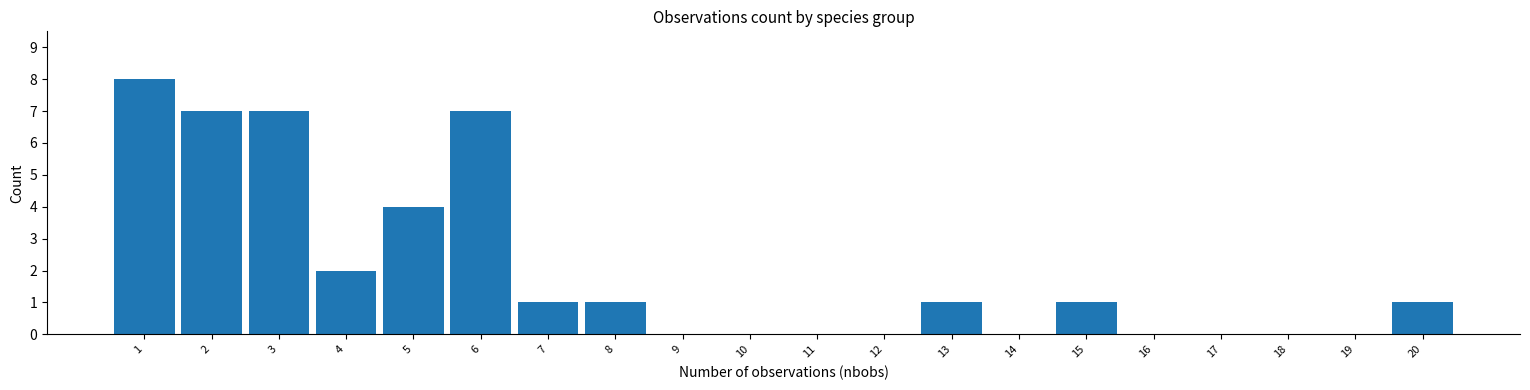

Reading left to right, transcribe this chart: for each bar, give the range it covers on the x-axis and its height. The values are not printed on the chart, so give them approximately, as read against the axis.

0.5 to 1.5: 8
1.5 to 2.5: 7
2.5 to 3.5: 7
3.5 to 4.5: 2
4.5 to 5.5: 4
5.5 to 6.5: 7
6.5 to 7.5: 1
7.5 to 8.5: 1
8.5 to 9.5: 0
9.5 to 10.5: 0
10.5 to 11.5: 0
11.5 to 12.5: 0
12.5 to 13.5: 1
13.5 to 14.5: 0
14.5 to 15.5: 1
15.5 to 16.5: 0
16.5 to 17.5: 0
17.5 to 18.5: 0
18.5 to 19.5: 0
19.5 to 20.5: 1